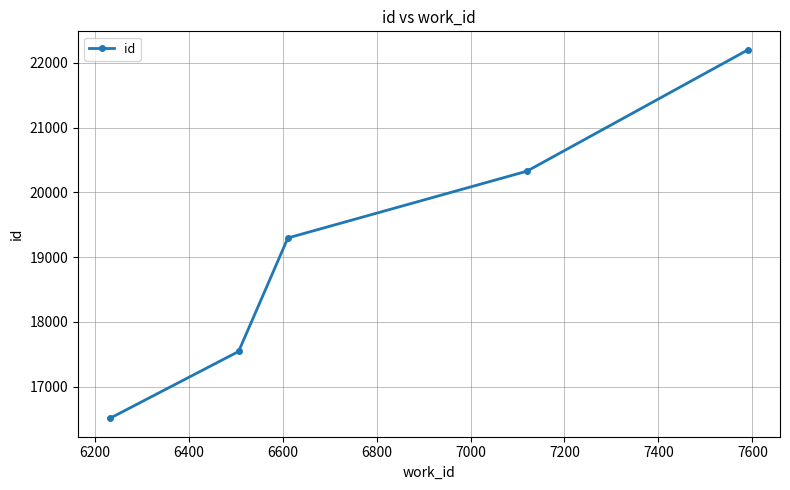

What is the maximum value shown in the chart?

22203